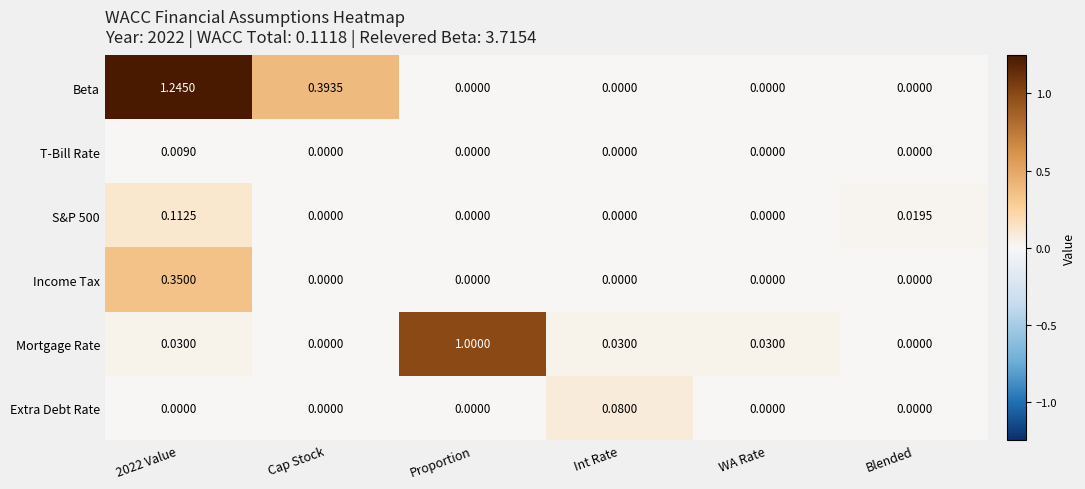

Between 2022 Value and Blended, which series saw the biggest shift?

Beta